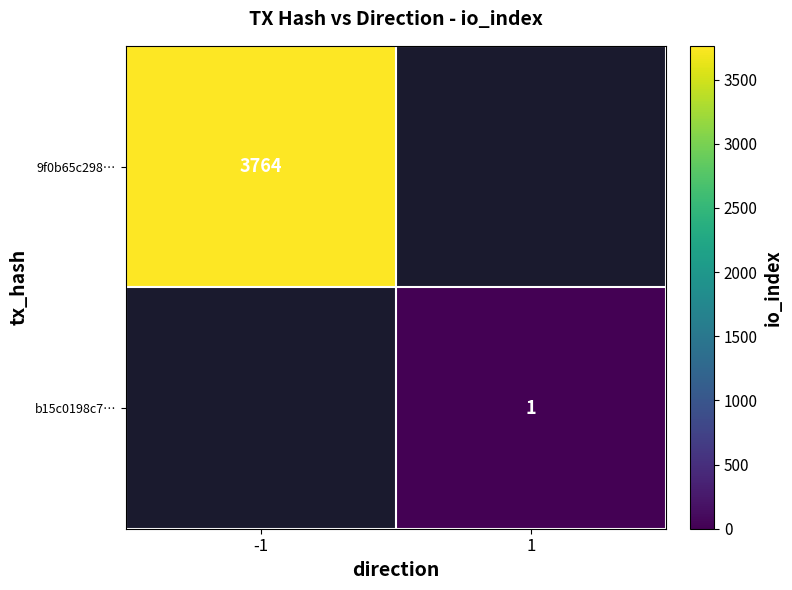

The b15c0198c7… series shows 2 at 1. True or false?

False